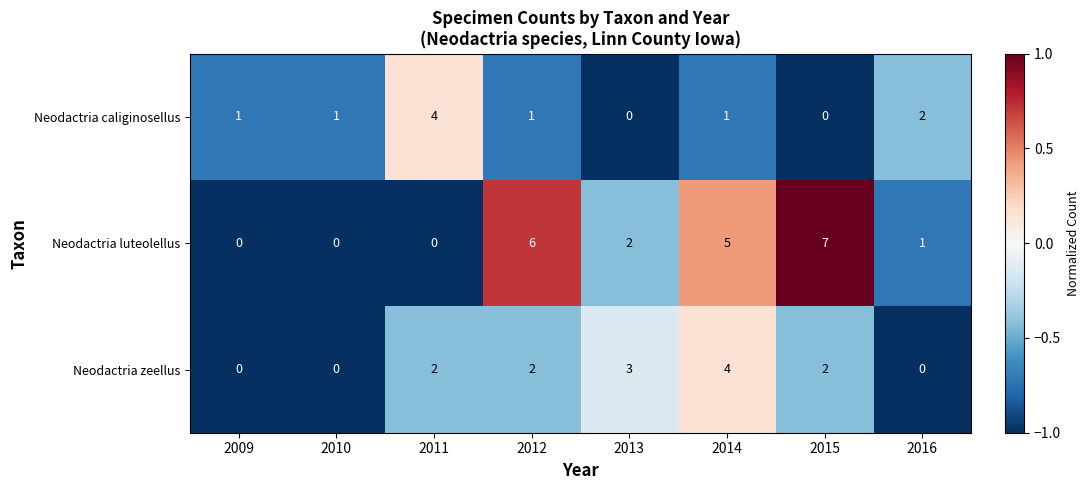

At which label is Neodactria caliginosellus closest to 2?

2016